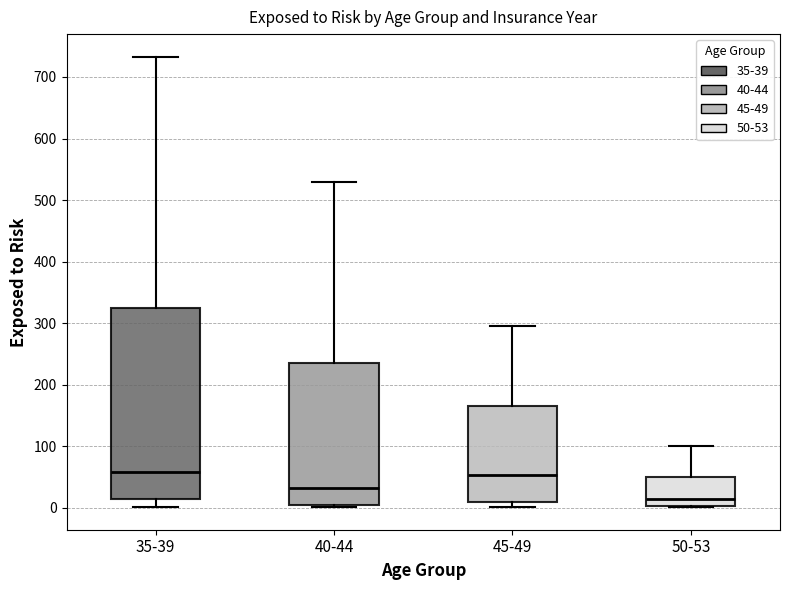

Comparing the boxes themselves (not the whiskers), which one is the tallest?

35-39